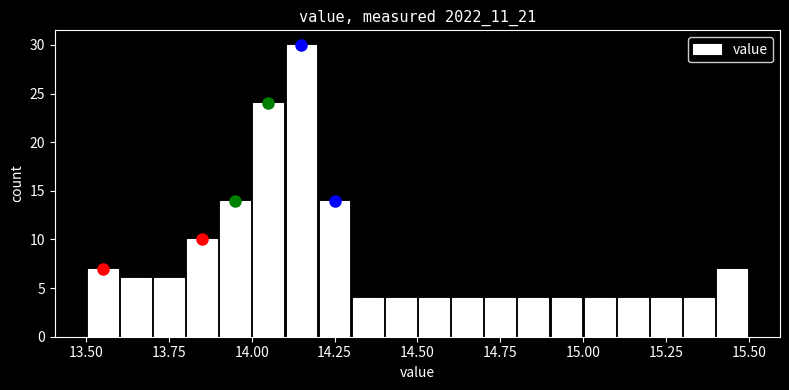

Around what value on the x-axis is the tallest bar? Give the approximate position of its centre, as read against the axis.

14.15